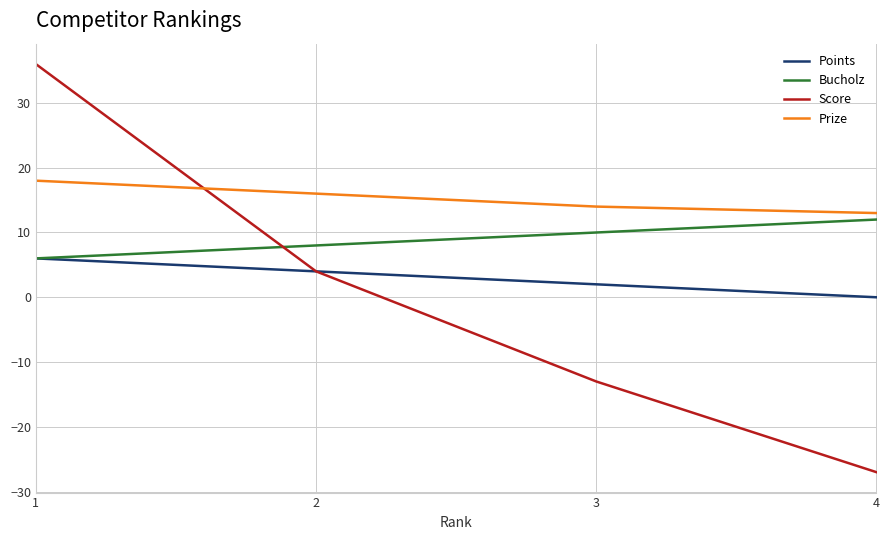

Reading left to right, extract all data points from this chart.

Points: 6	4	2	0
Bucholz: 6	8	10	12
Score: 36	4	-13	-27
Prize: 18	16	14	13